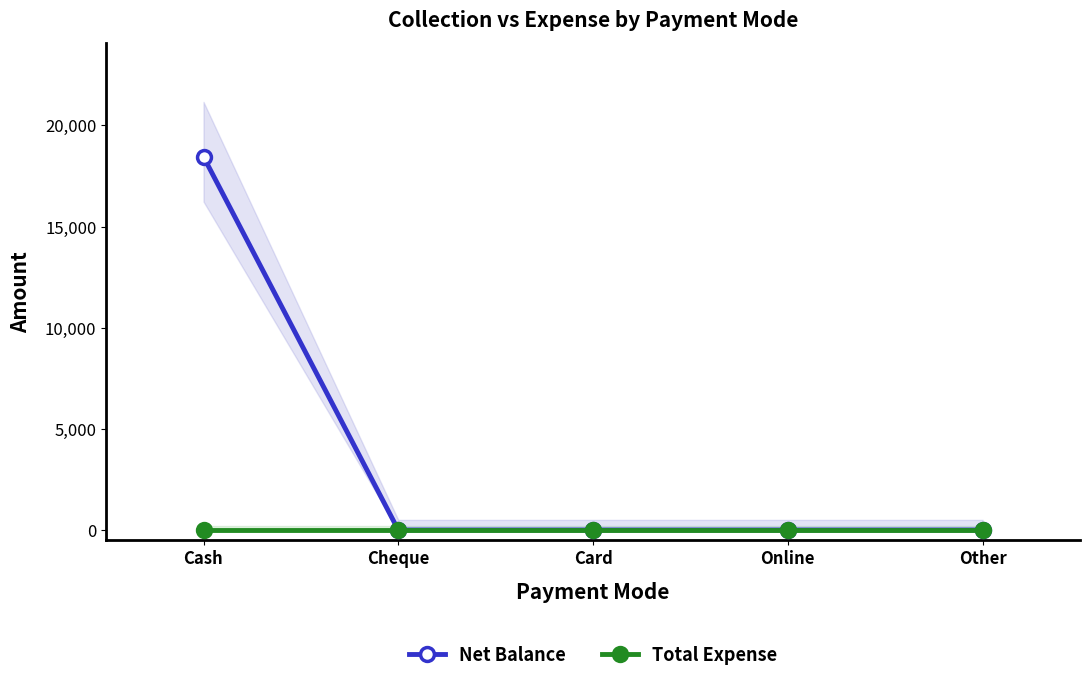

Which series has the largest total across all categories?

Net Balance